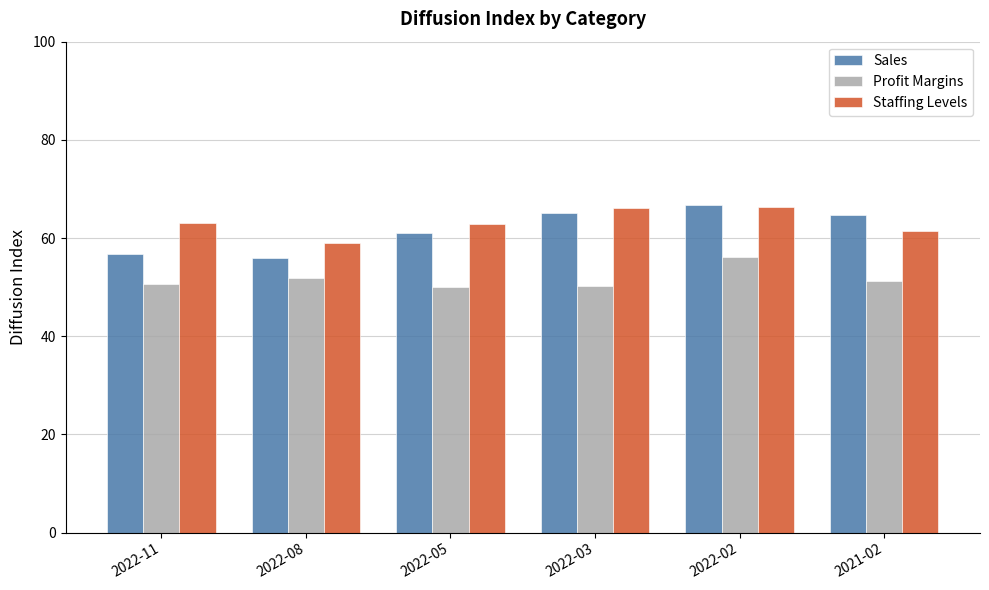

What is the label of the 6th bar from the right?

2022-11